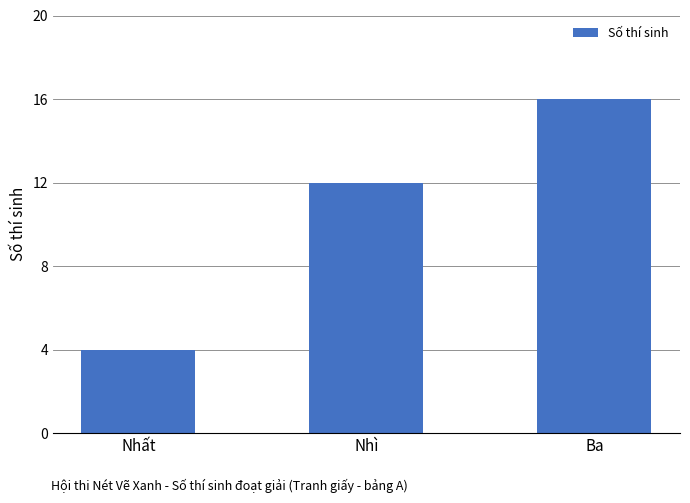

What is the difference between the maximum and minimum values?

12